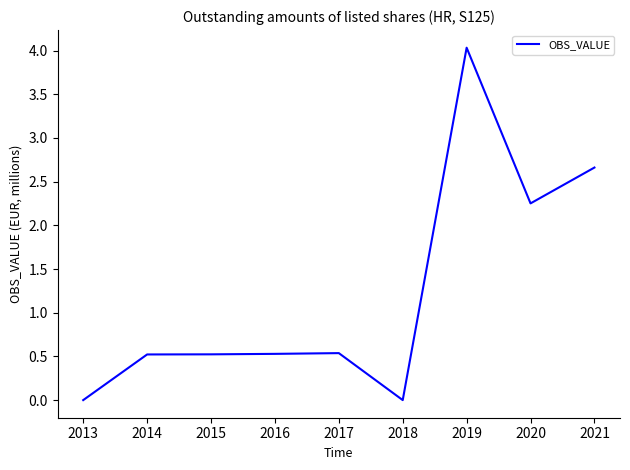

What is the difference between the values at 2015 and 2018?

0.5